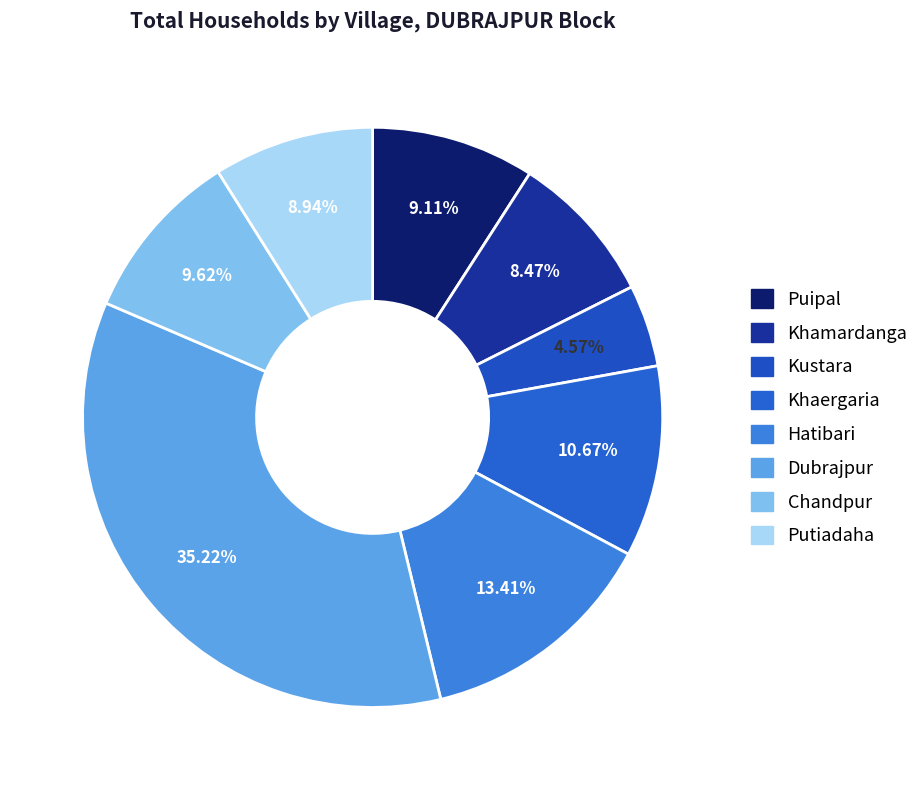

How much of the chart is everything except Chandpur?

90.4%